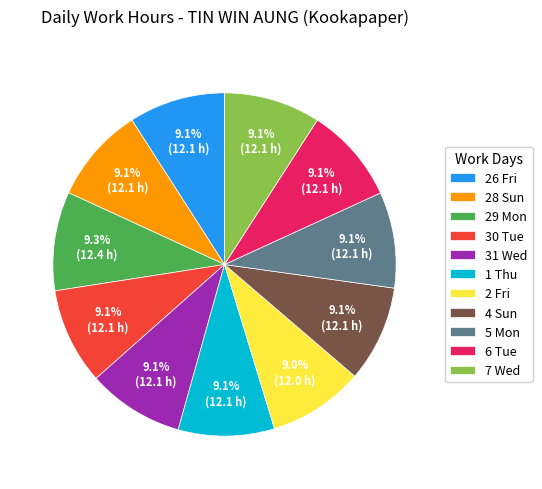

Approximately how many times larger is the value at 31 Wed compared to 6 Tue?

1.0